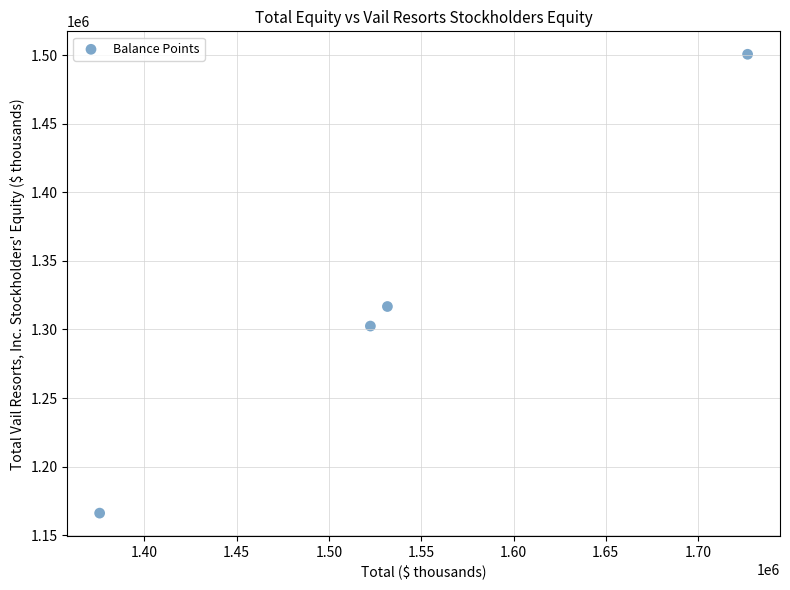

What Y value in the scatter plot is closest to 1333373?

1316742